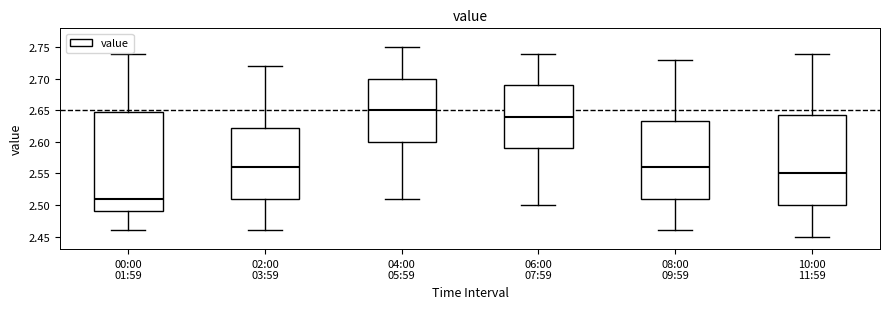

Where does the median line of the box for 02:00 03:59 sit on the y-axis? The values are not printed on the chart, so give them approximately, as read against the axis.

2.560